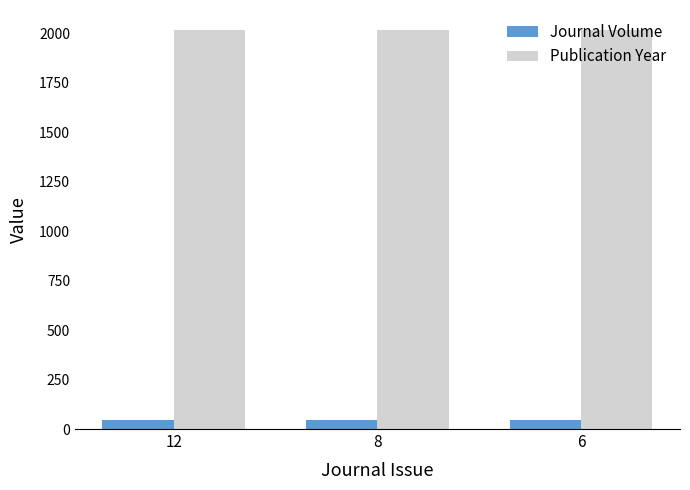

Rank the series by their average value, from lowest to highest.

Journal Volume, Publication Year